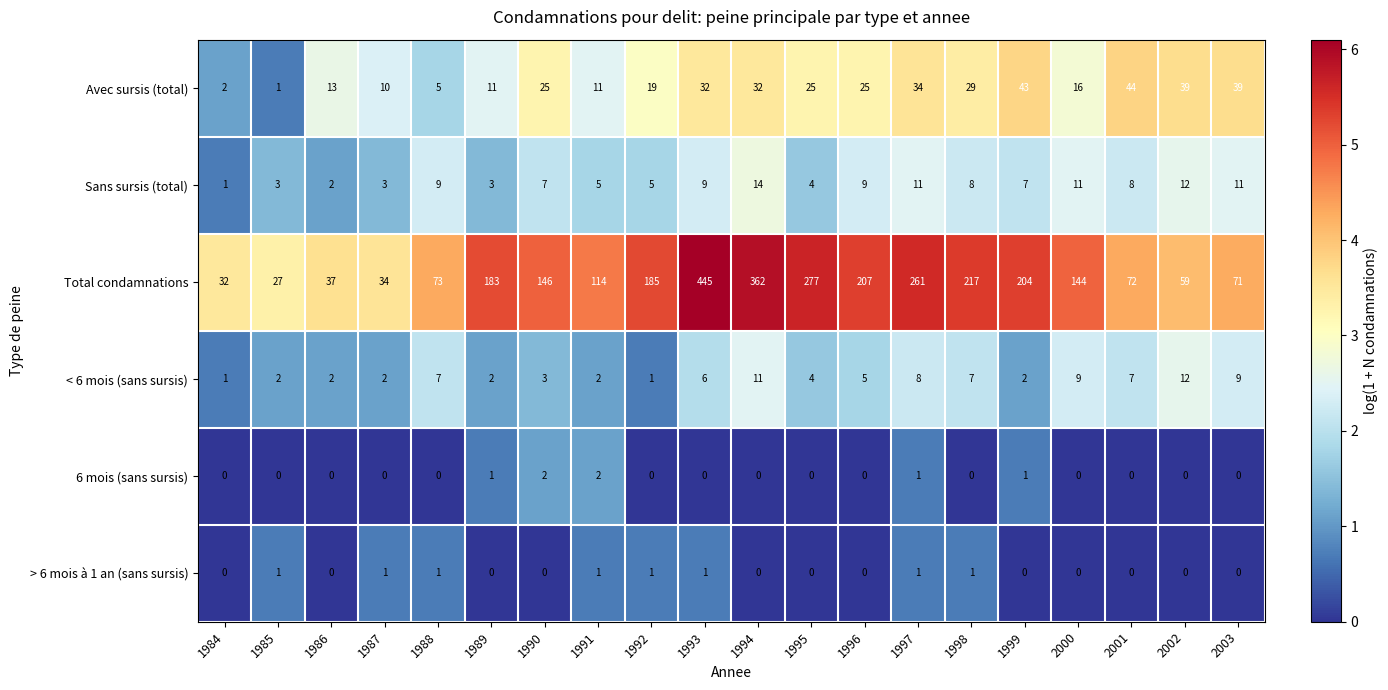

List the labels in order of Total condamnations value, largest first.

1993, 1994, 1995, 1997, 1998, 1996, 1999, 1992, 1989, 1990, 2000, 1991, 1988, 2001, 2003, 2002, 1986, 1987, 1984, 1985